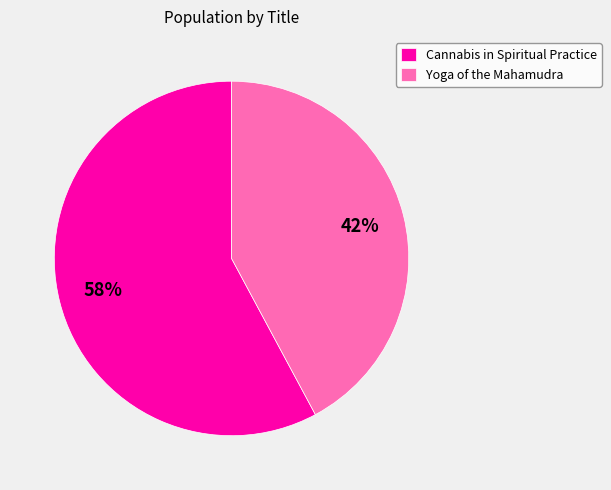

Between Cannabis in Spiritual Practice and Yoga of the Mahamudra, which is larger?

Cannabis in Spiritual Practice